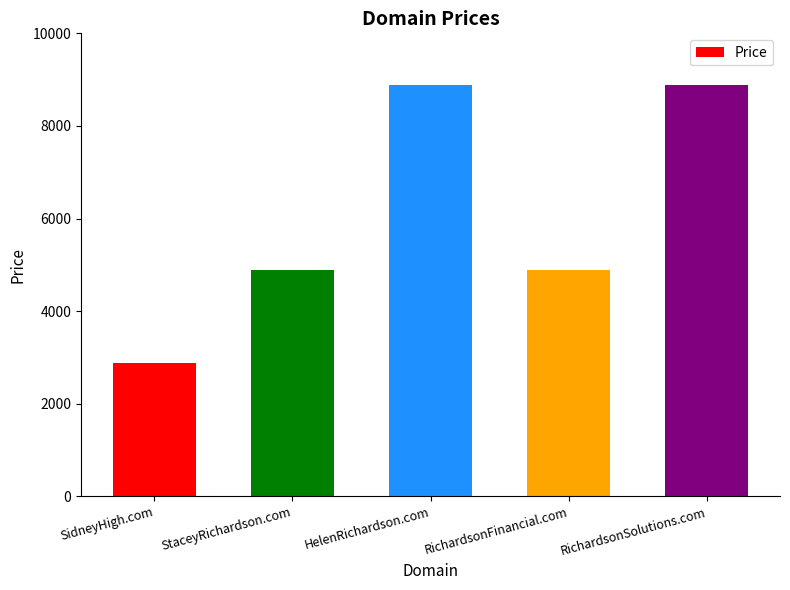

How many data points does each series have?

5